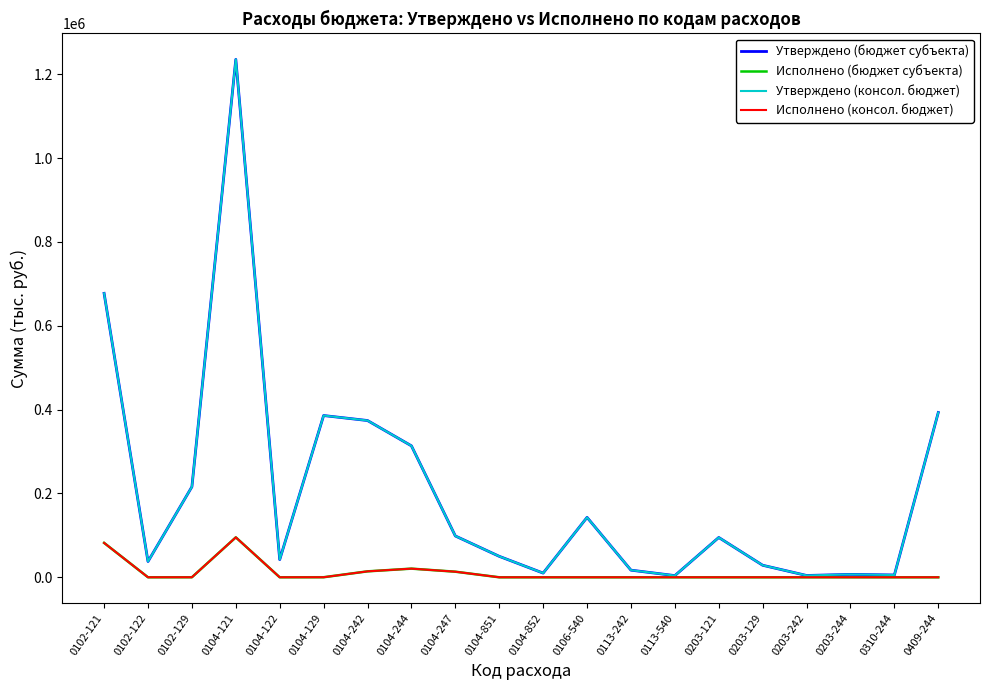

Is this an area chart (filled region under the line)?

No